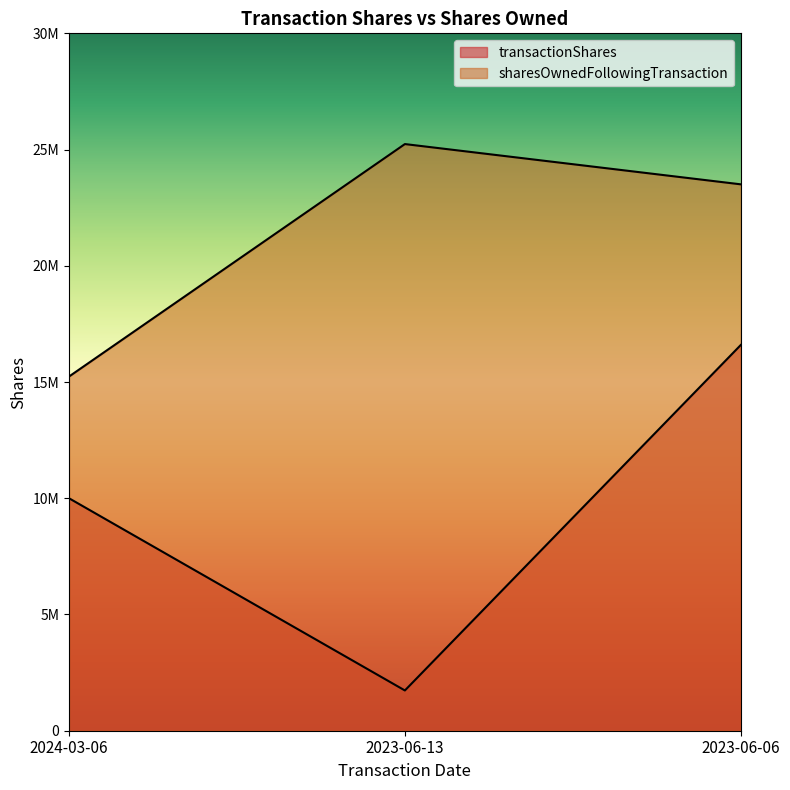

Between 2024-03-06 and 2023-06-13, which is larger?

2024-03-06